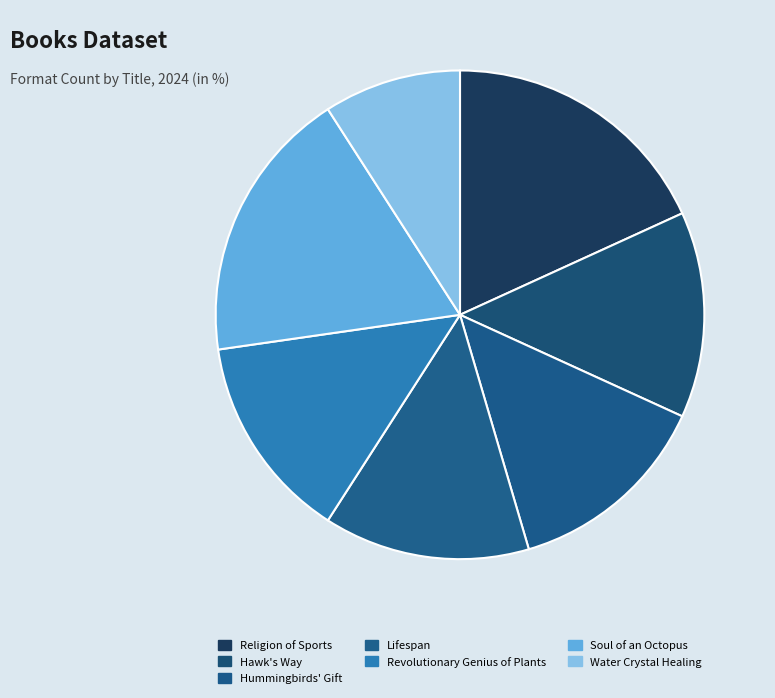

How many segments does this pie chart have?

7